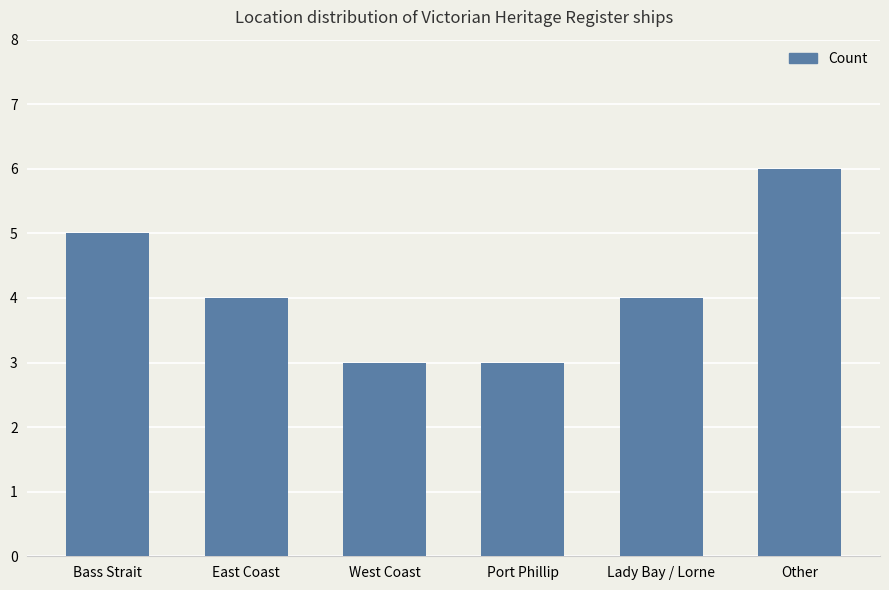

What is the difference between the maximum and minimum values?

3